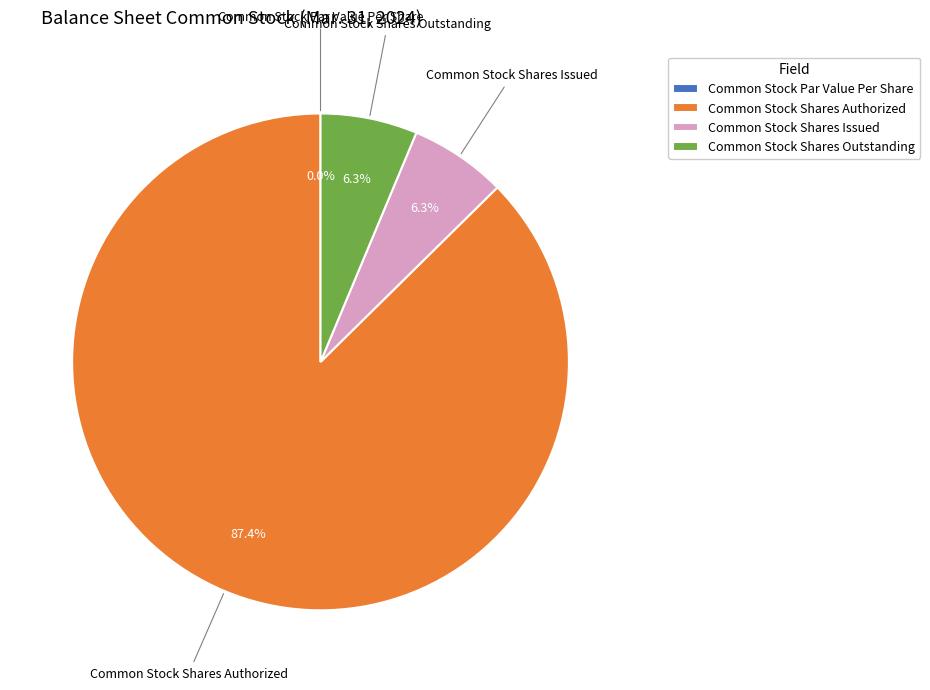

Which category has the biggest portion of the pie?

Common Stock Shares Authorized